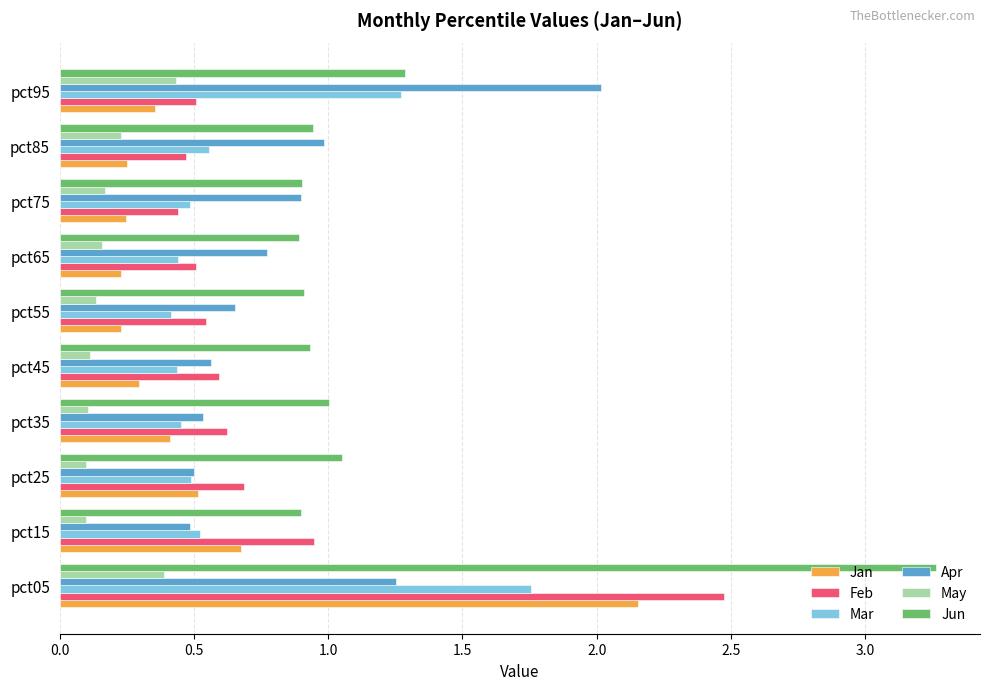

What is the sum of the Apr values at pct85 and pct95?

3.0